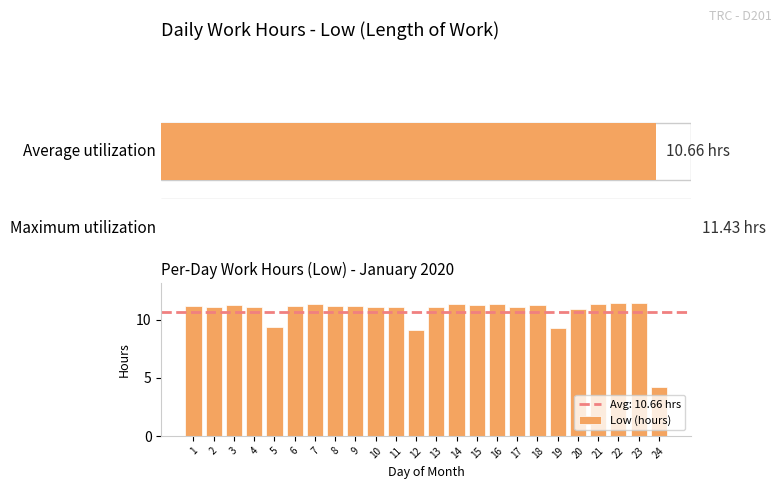

How many bars are there in total?

24